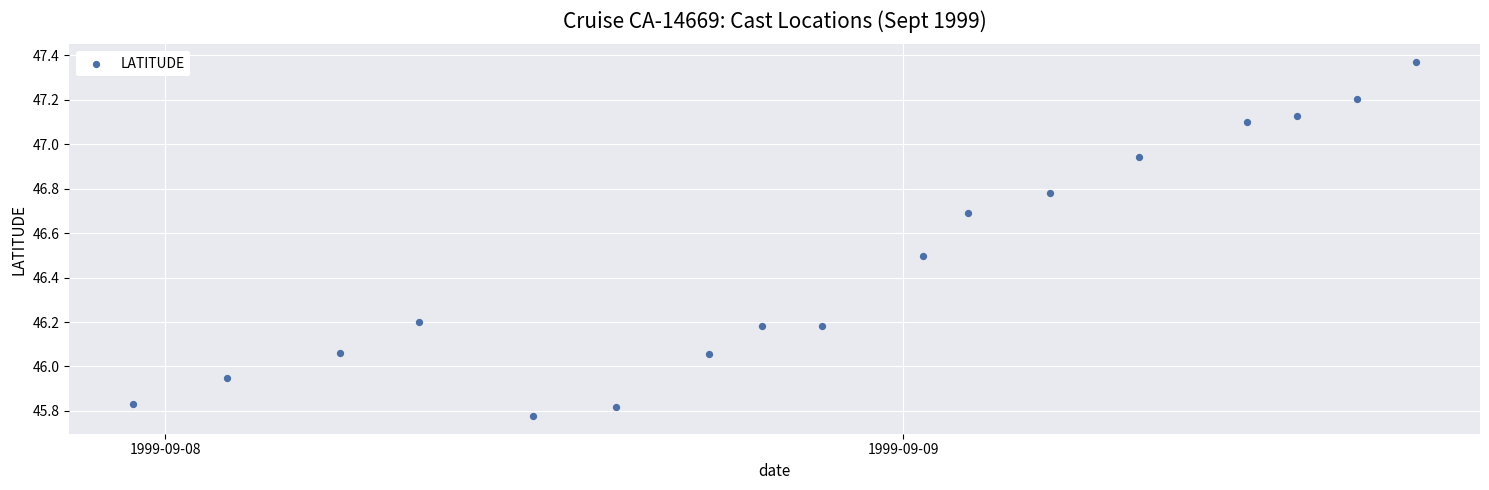

What is the range of Y values (max minus min)?

1.6